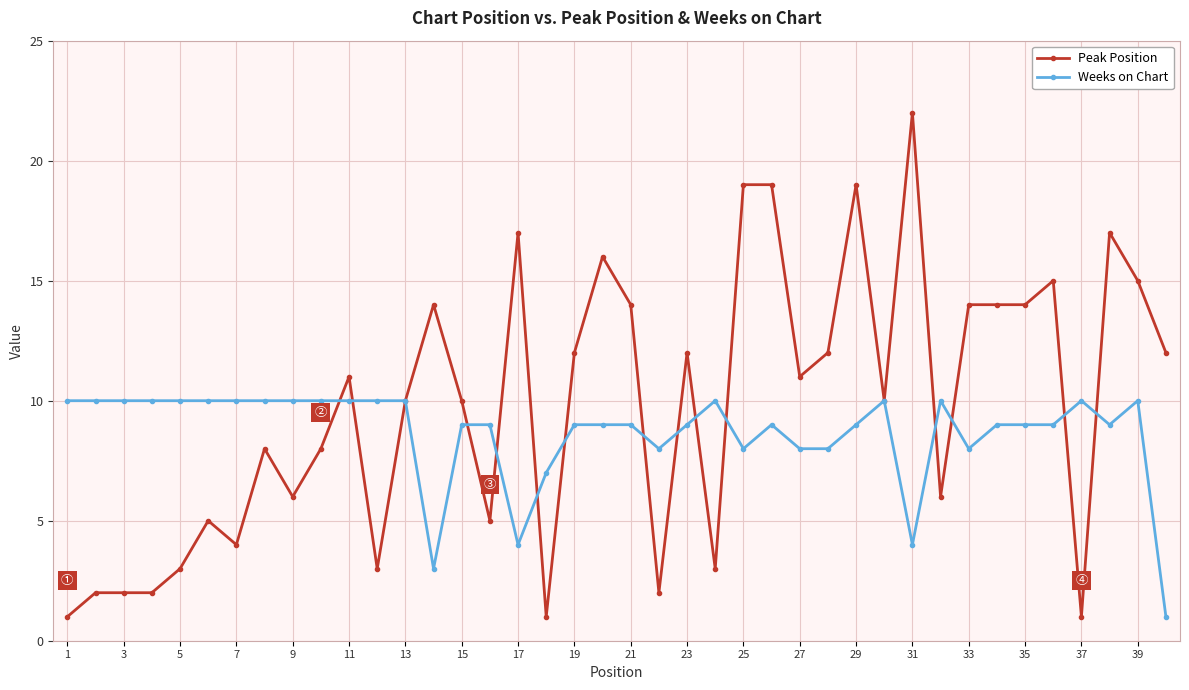

Which series has the largest total across all categories?

Peak Position